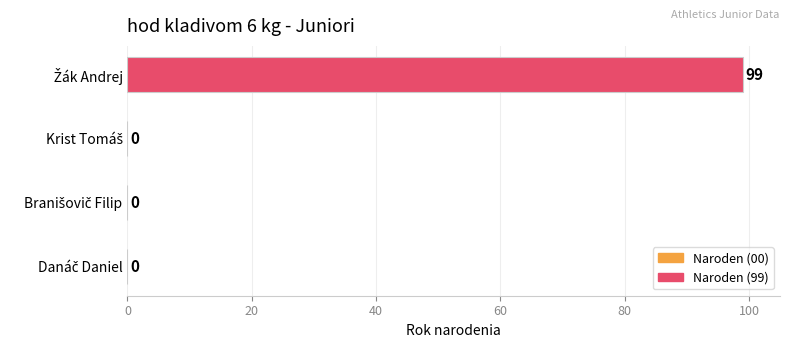

How many values are between 0 and 99?

4